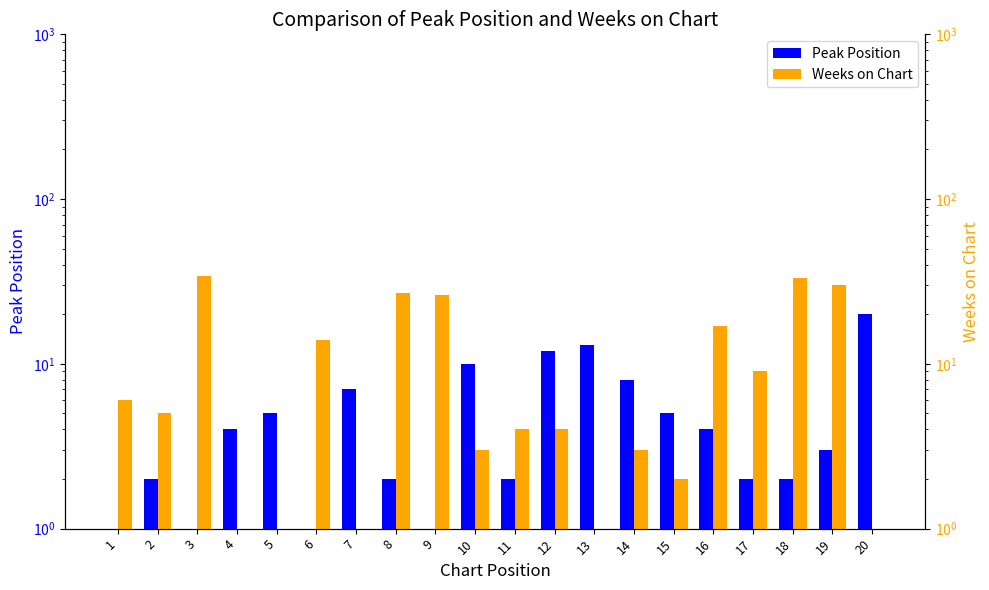

At which label is Weeks on Chart closest to 17?

16